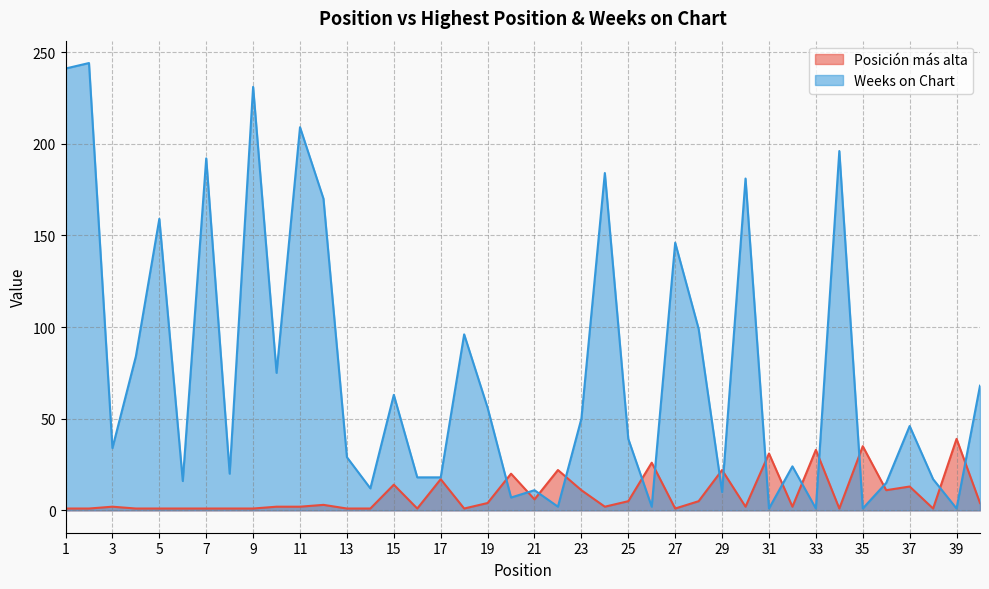

What is the spread (max minus min) of values at 4?

83